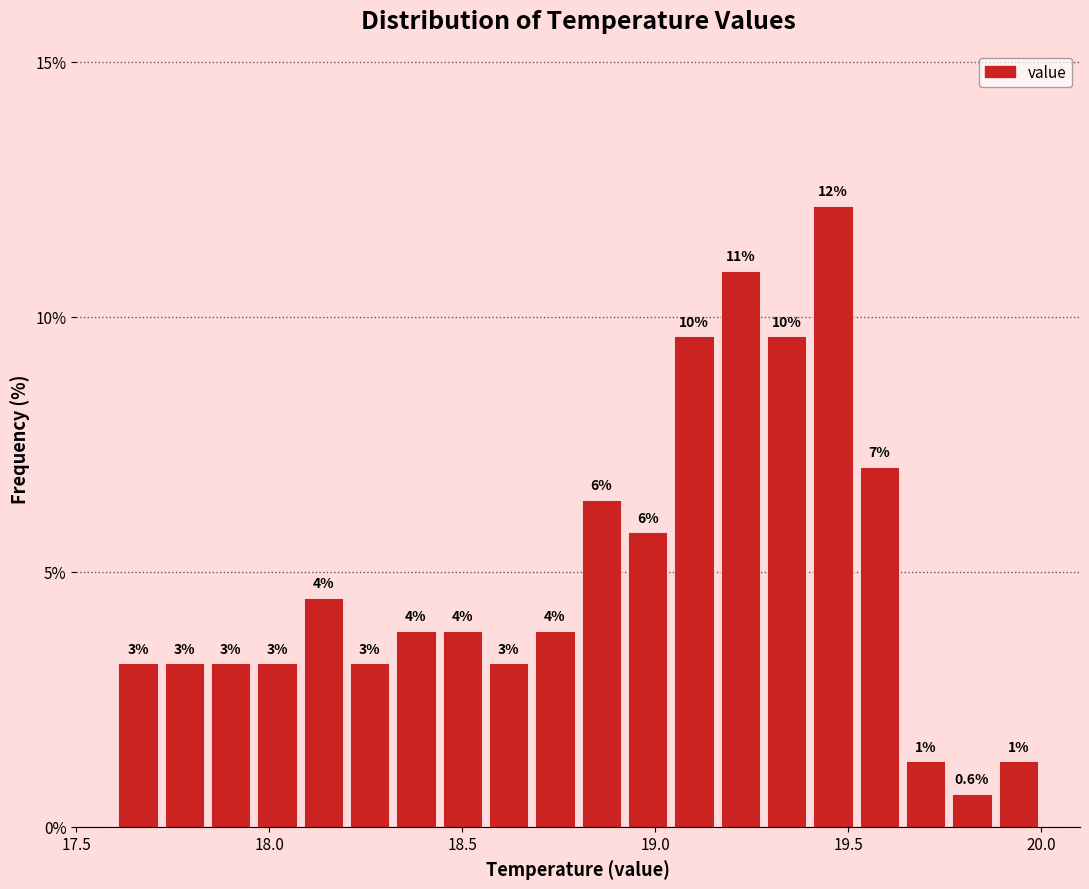

Around what value on the x-axis is the tallest bar? Give the approximate position of its centre, as read against the axis.

19.45